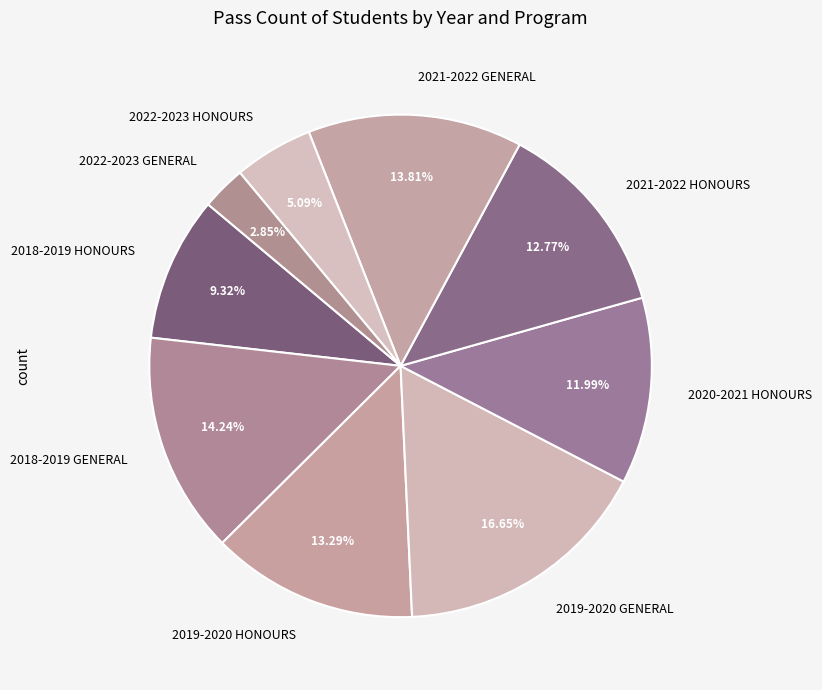

What is the ratio of the value at 2021-2022 HONOURS to the value at 2020-2021 HONOURS?

1.1